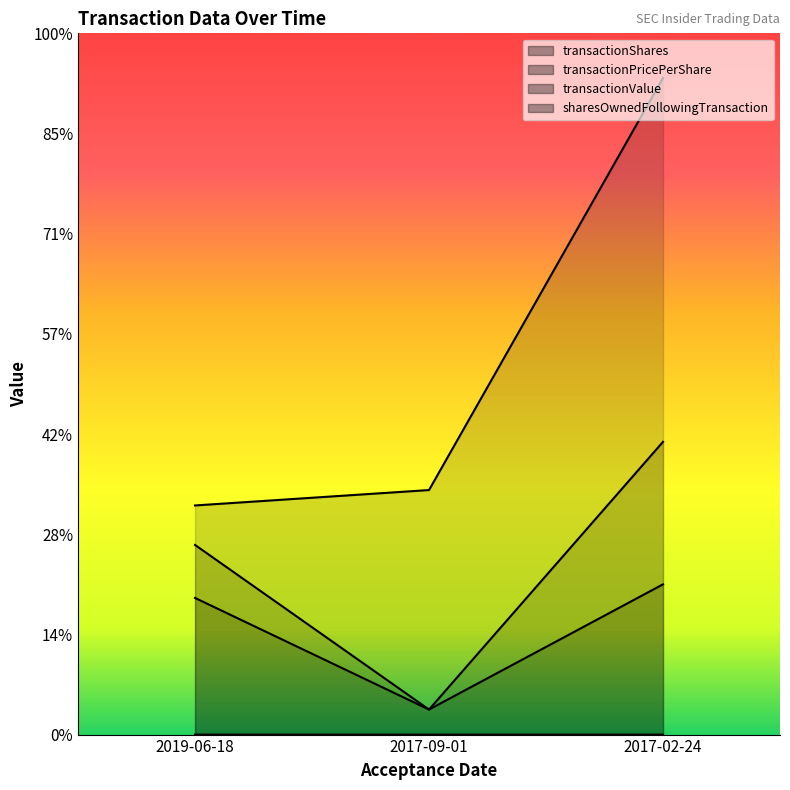

Which category has the highest value across all series?

2017-02-24